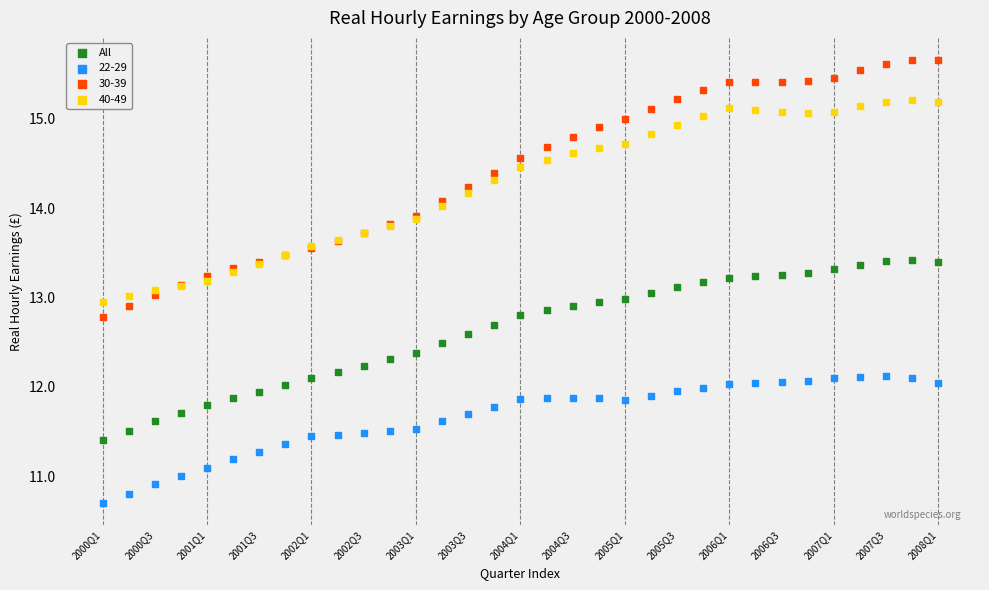

Which series has the widest spread of Y values?

30-39